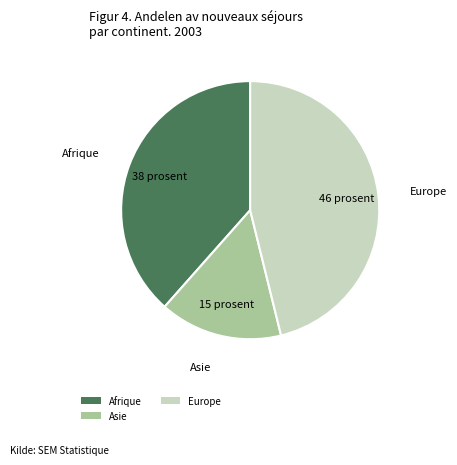

Between Asie and Afrique, which is larger?

Afrique